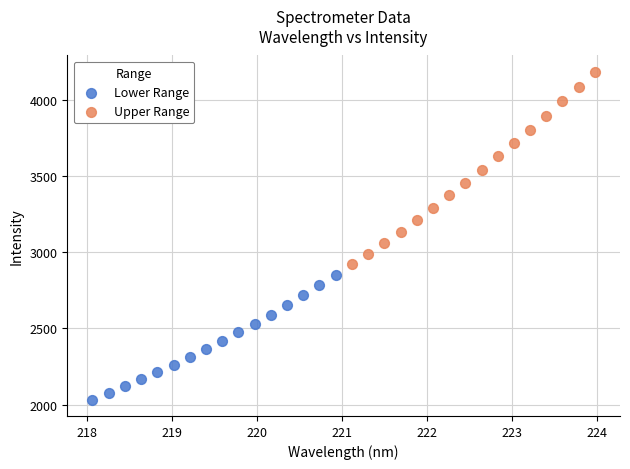

Which series contains the lowest Y value?

Lower Range